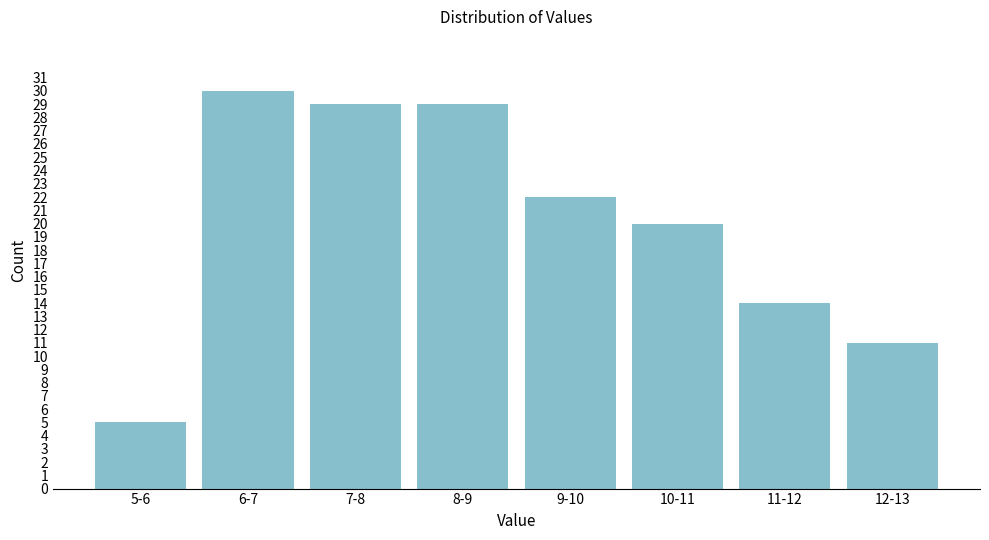

Reading left to right, what are all the values shown in this chart?

5	30	29	29	22	20	14	11